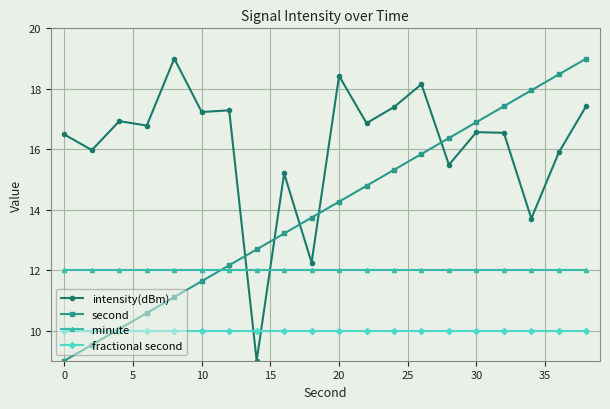

Does the chart have visible grid lines?

Yes